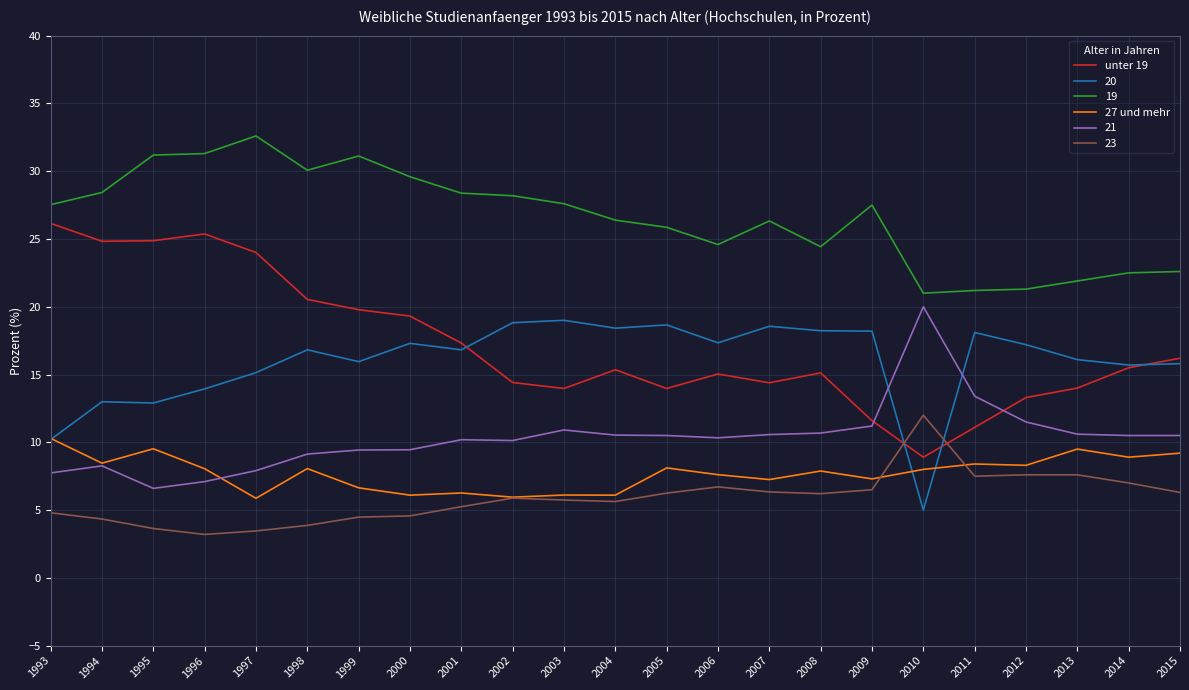

What is the total value across all series at 2013?

79.7